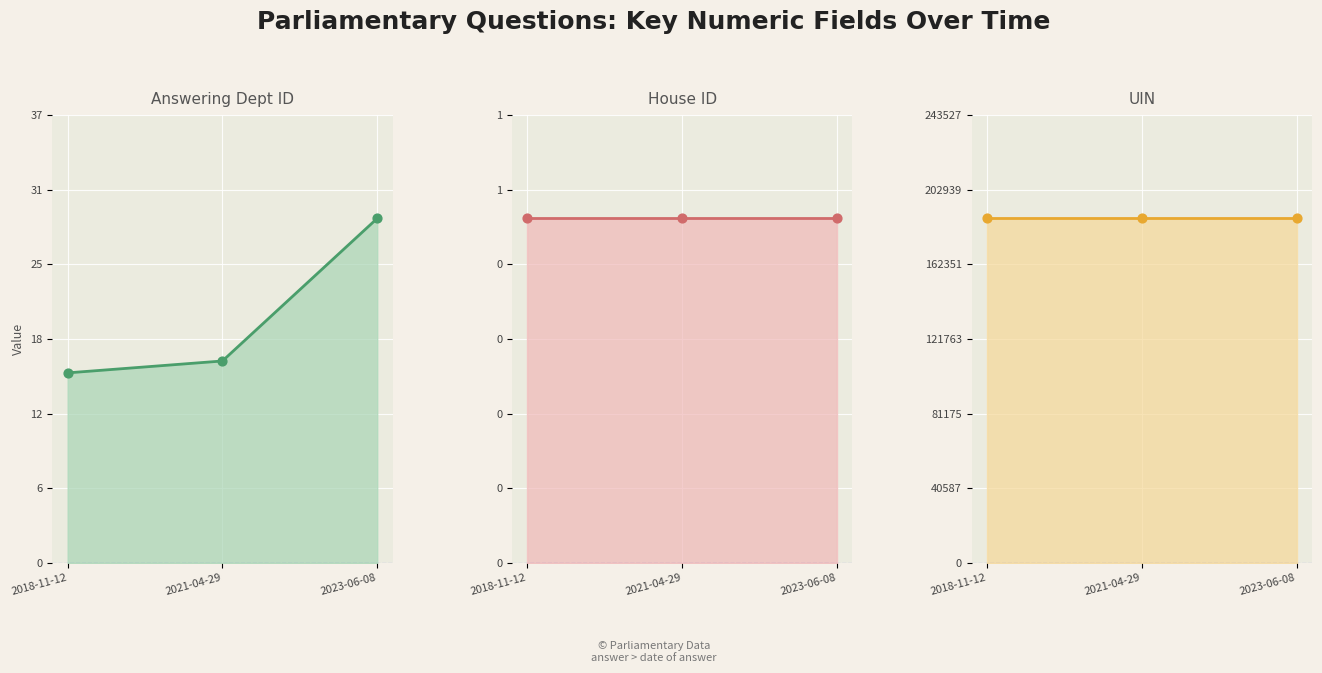

At how many categories does at least one series exceed 131444?

3